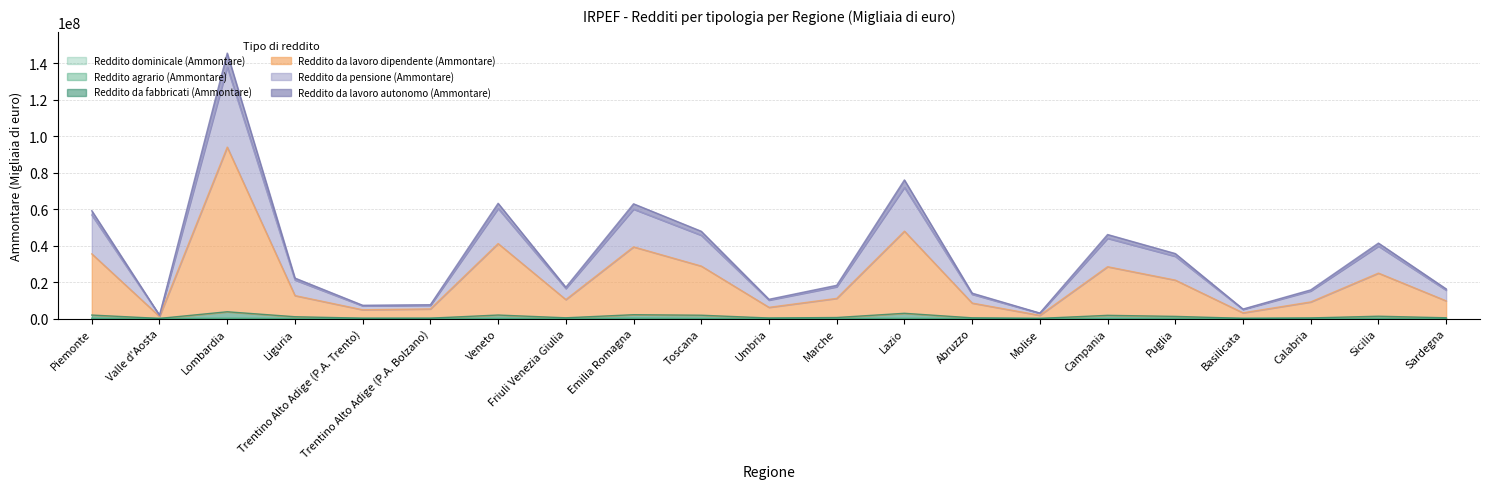

Reading left to right, list all the values displayed in this chart.

Reddito dominicale (Ammontare): Piemonte=60812	Valle d'Aosta=1414	Lombardia=66308	Liguria=11756	Trentino Alto Adige (P.A. Trento)=2968	Trentino Alto Adige (P.A. Bolzano)=4623	Veneto=53240	Friuli Venezia Giulia=16330	Emilia Romagna=85931	Toscana=34268	Umbria=15545	Marche=28010	Lazio=41625	Abruzzo=19258	Molise=9355	Campania=36379	Puglia=61348	Basilicata=13820	Calabria=16069	Sicilia=45343	Sardegna=18153
Reddito agrario (Ammontare): Piemonte=149196	Valle d'Aosta=2935	Lombardia=143191	Liguria=23512	Trentino Alto Adige (P.A. Trento)=5936	Trentino Alto Adige (P.A. Bolzano)=9246	Veneto=106480	Friuli Venezia Giulia=32660	Emilia Romagna=171862	Toscana=68536	Umbria=31090	Marche=56020	Lazio=83250	Abruzzo=38516	Molise=18710	Campania=72758	Puglia=122696	Basilicata=27640	Calabria=32138	Sicilia=90686	Sardegna=36306
Reddito da fabbricati (Ammontare): Piemonte=1902390	Valle d'Aosta=68829	Lombardia=3704181	Liguria=983276	Trentino Alto Adige (P.A. Trento)=199519	Trentino Alto Adige (P.A. Bolzano)=211614	Veneto=1911374	Friuli Venezia Giulia=400150	Emilia Romagna=2094513	Toscana=1811991	Umbria=288643	Marche=556571	Lazio=2865255	Abruzzo=381137	Molise=80758	Campania=1746687	Puglia=1171548	Basilicata=113578	Calabria=327287	Sicilia=1265043	Sardegna=410741
Reddito da lavoro dipendente (Ammontare): Piemonte=35436241	Valle d'Aosta=1134145	Lombardia=93959080	Liguria=12572350	Trentino Alto Adige (P.A. Trento)=4788009	Trentino Alto Adige (P.A. Bolzano)=5263580	Veneto=41085593	Friuli Venezia Giulia=10391923	Emilia Romagna=39276256	Toscana=28751068	Umbria=6127483	Marche=11039744	Lazio=47883710	Abruzzo=8473730	Molise=1748546	Campania=28400221	Puglia=21049215	Basilicata=3123233	Calabria=9094970	Sicilia=24887221	Sardegna=9685087
Reddito da pensione (Ammontare): Piemonte=56739416	Valle d'Aosta=1702540	Lombardia=137791851	Liguria=21137811	Trentino Alto Adige (P.A. Trento)=6953595	Trentino Alto Adige (P.A. Bolzano)=7207320	Veneto=60329148	Friuli Venezia Giulia=16473149	Emilia Romagna=59963170	Toscana=45646548	Umbria=10101719	Marche=17421686	Lazio=71881221	Abruzzo=13308586	Molise=2881636	Campania=43981586	Puglia=34111921	Basilicata=4990584	Calabria=15119583	Sicilia=39677821	Sardegna=15560598
Reddito da lavoro autonomo (Ammontare): Piemonte=59105271	Valle d'Aosta=1800645	Lombardia=145487315	Liguria=22179590	Trentino Alto Adige (P.A. Trento)=7274933	Trentino Alto Adige (P.A. Bolzano)=7561096	Veneto=63167202	Friuli Venezia Giulia=17164511	Emilia Romagna=62878929	Toscana=47835073	Umbria=10541635	Marche=18207189	Lazio=75986689	Abruzzo=13918411	Molise=3002387	Campania=46052286	Puglia=35616621	Basilicata=5196326	Calabria=15704752	Sicilia=41350925	Sardegna=16247155